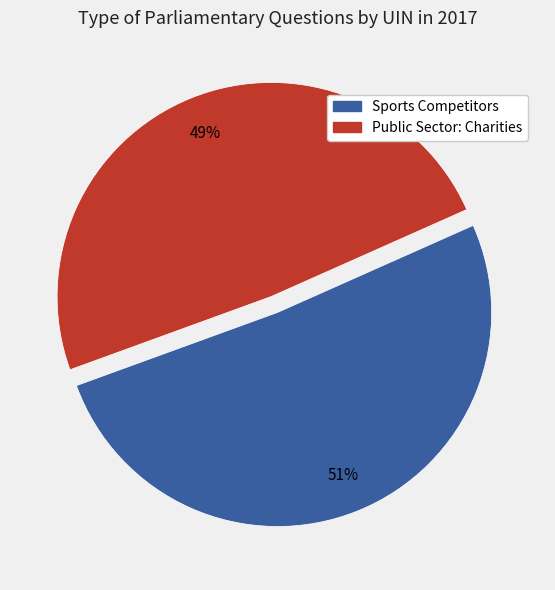

To the nearest percent, what is the average slice percentage?

50%